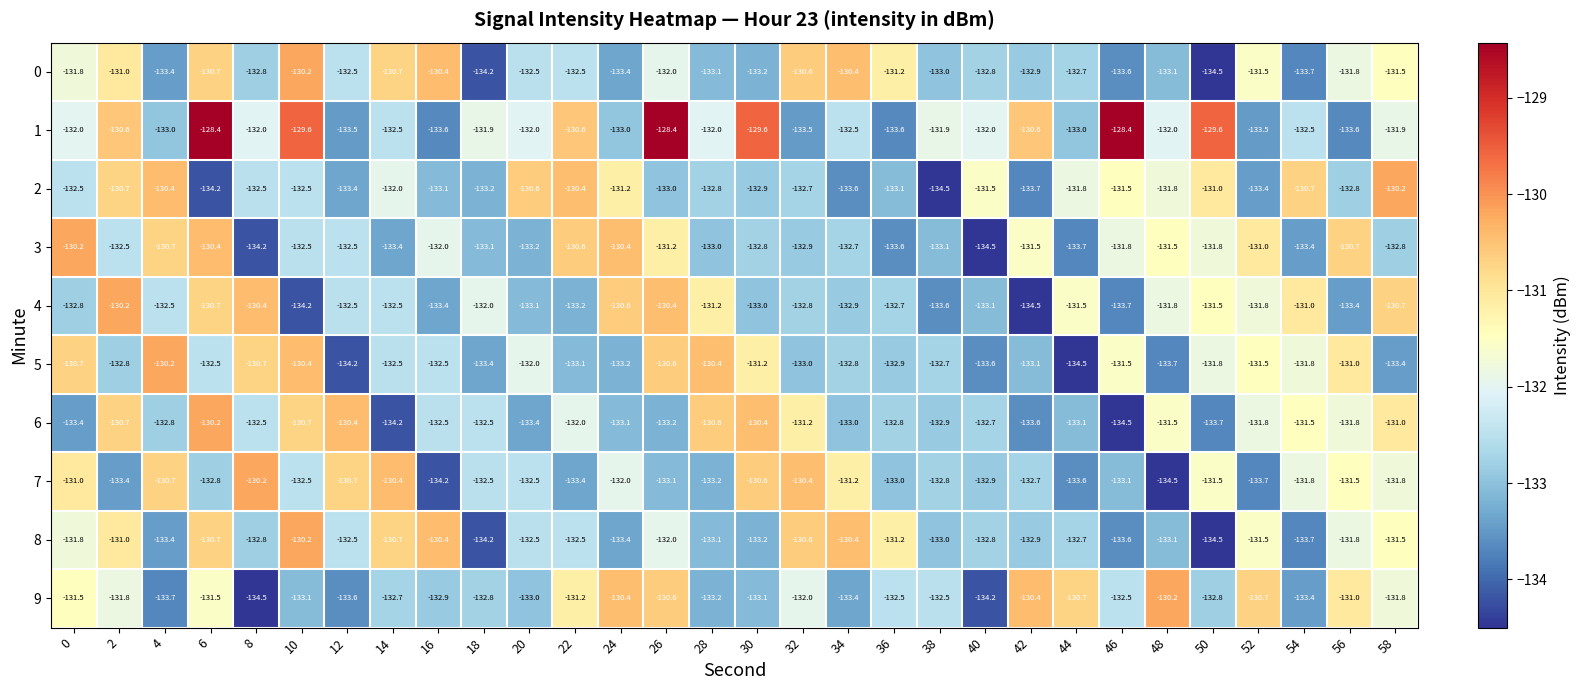

What is the spread (max minus min) of values at 50?

4.9